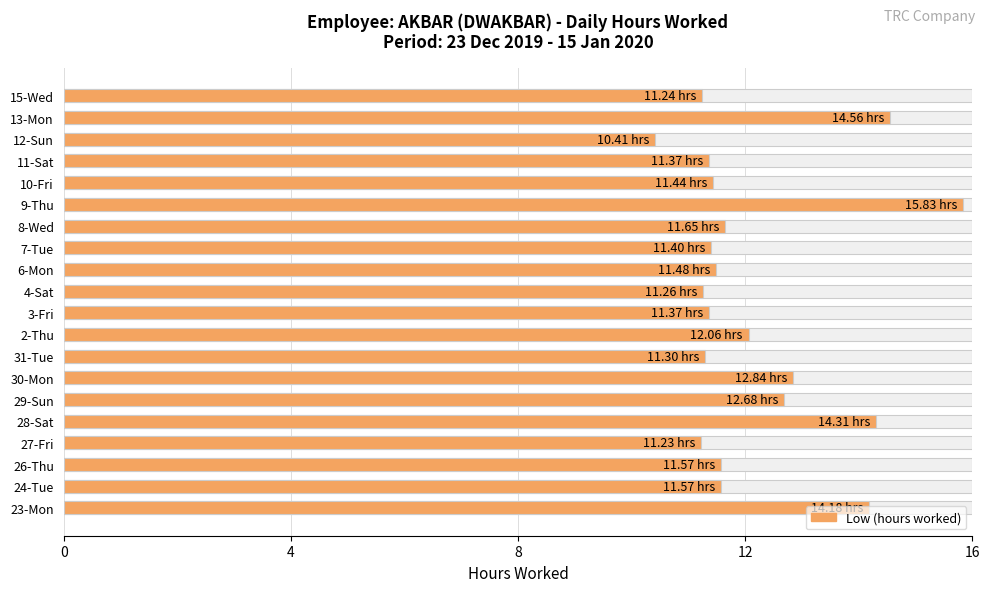

The chart shows a value of 4.1 at 4-Sat. True or false?

False